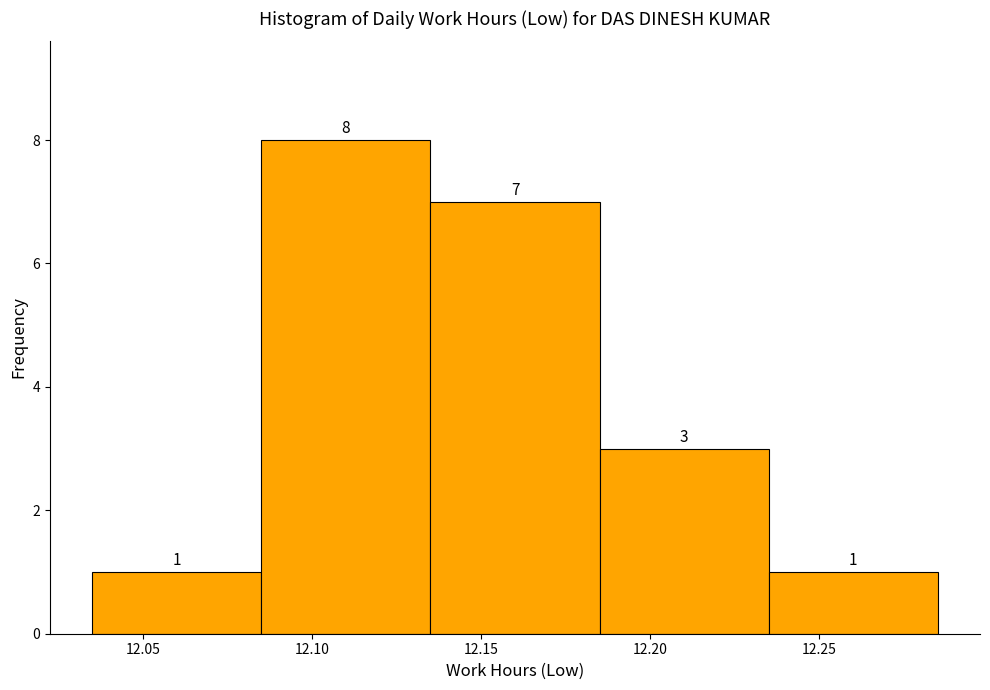

How tall is the bar that spans 12.185 to 12.235 on the x-axis?

3